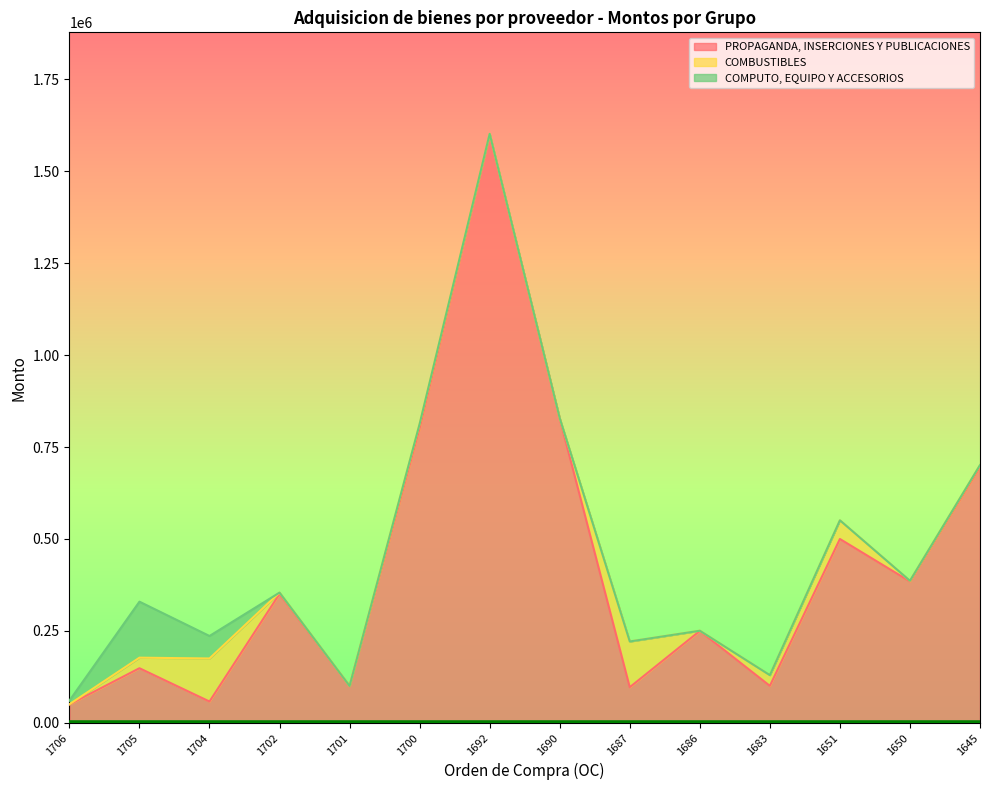

What is the value of the COMBUSTIBLES point at the 14th from the left?

5000.8